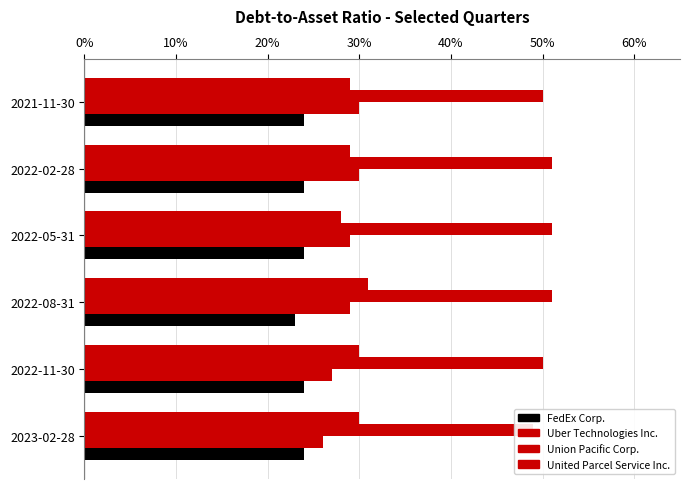

What is the maximum value shown in the chart?

0.5